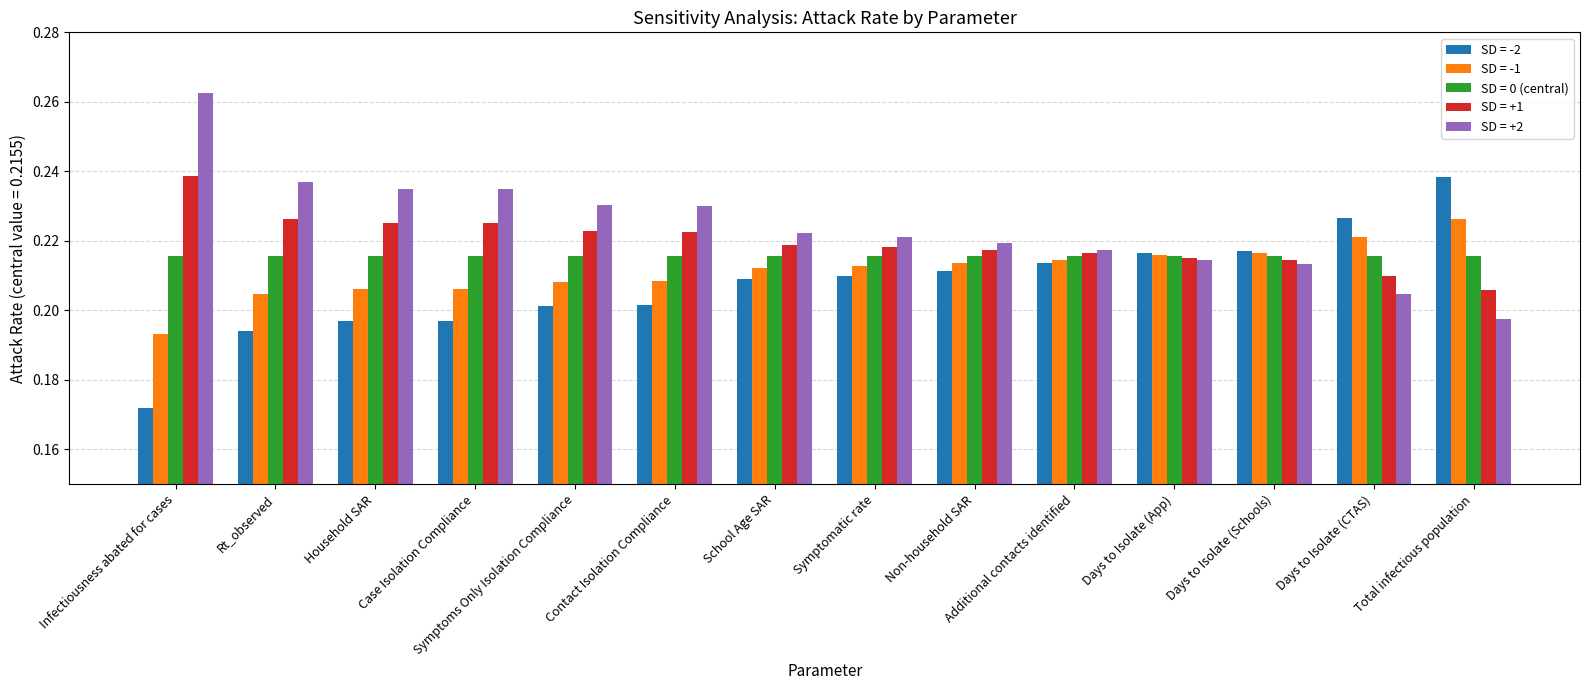

What is the sum of the SD = +2 values at Non-household SAR and Total infectious population?

0.4